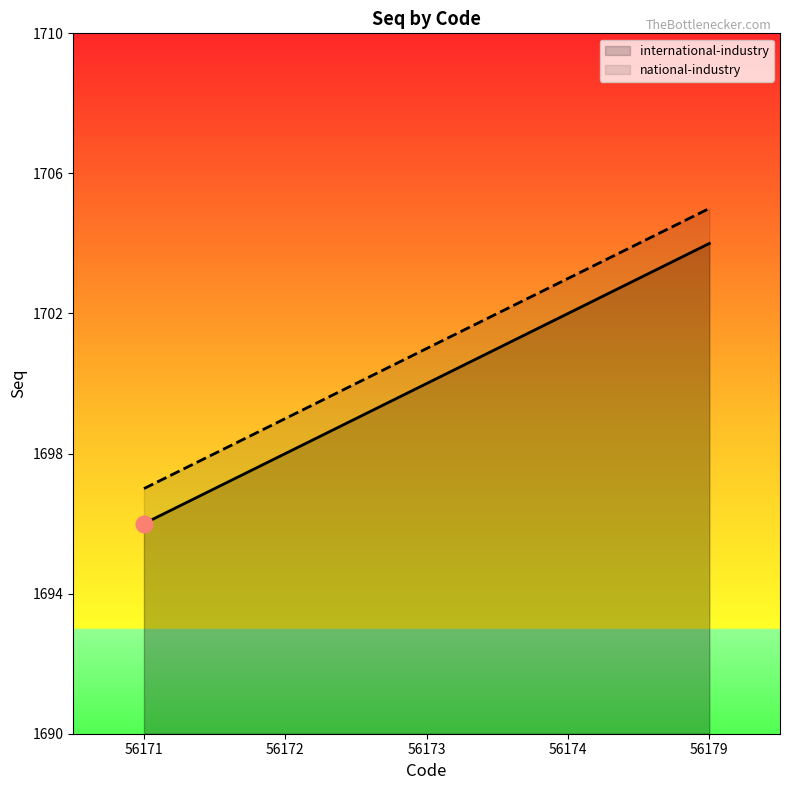

Where is international-industry nearest to the value 1700?

56173